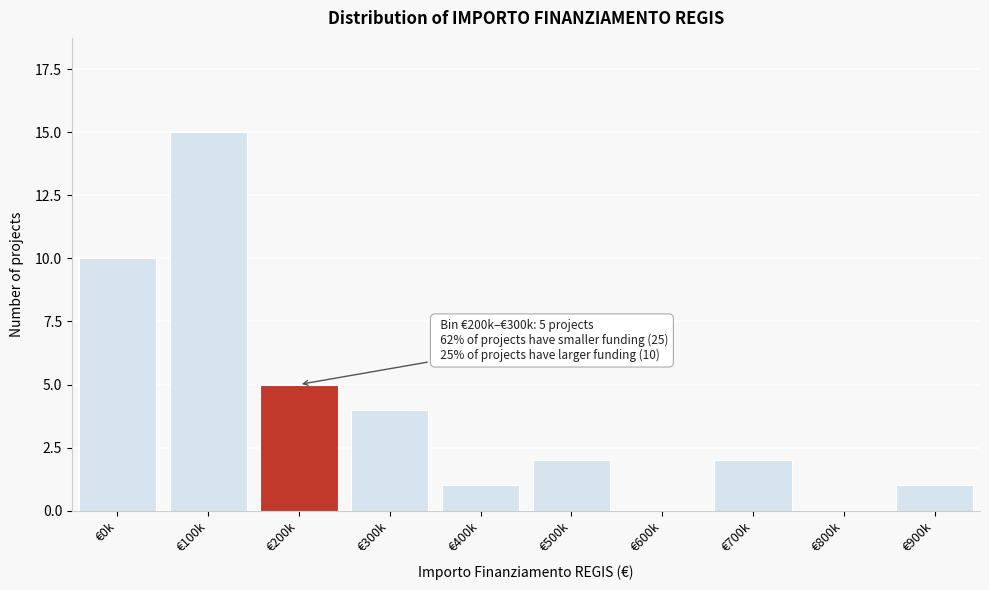

Reading left to right, extract all data points from this chart.

€0k=10	€100k=15	€200k=5	€300k=4	€400k=1	€500k=2	€600k=0	€700k=2	€800k=0	€900k=1